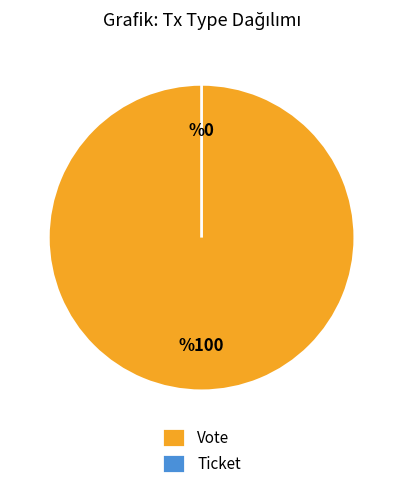

Which slice is the smallest?

Ticket